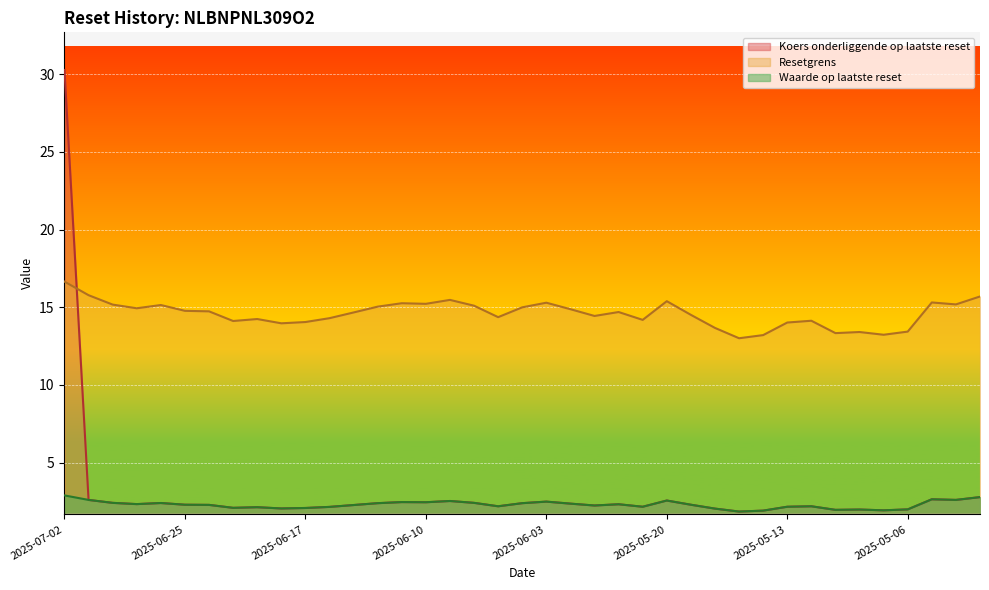

At how many categories does at least one series exceed 11?

39